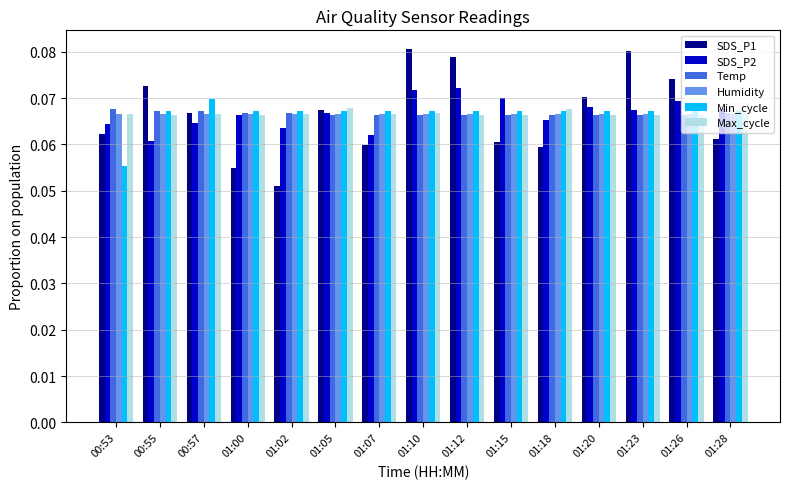

What are all the series names shown in the legend?

SDS_P1, SDS_P2, Temp, Humidity, Min_cycle, Max_cycle